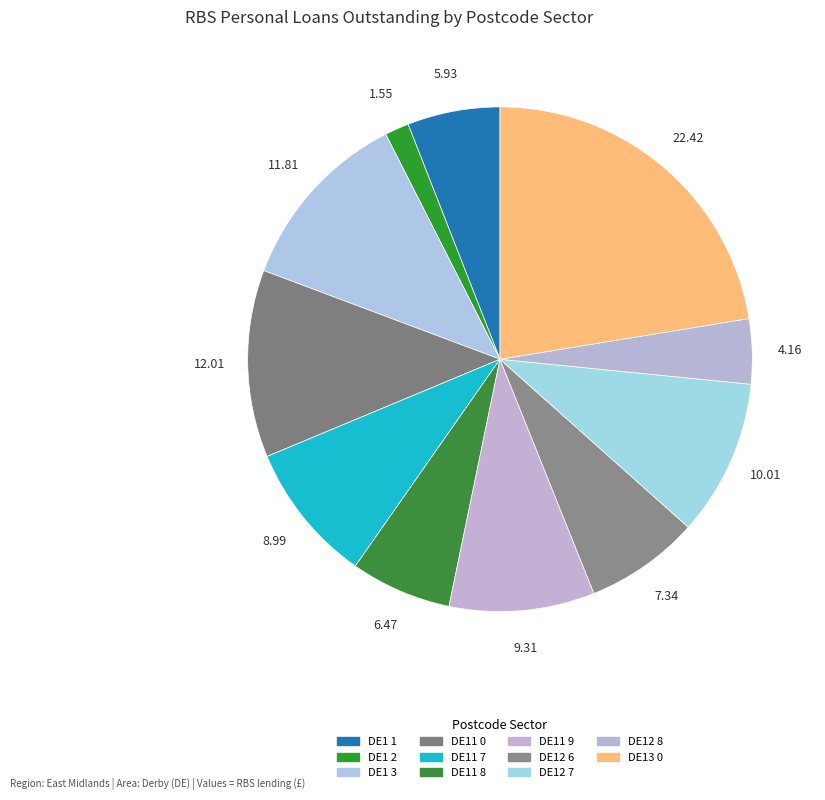

Does any single category account for the majority?

No